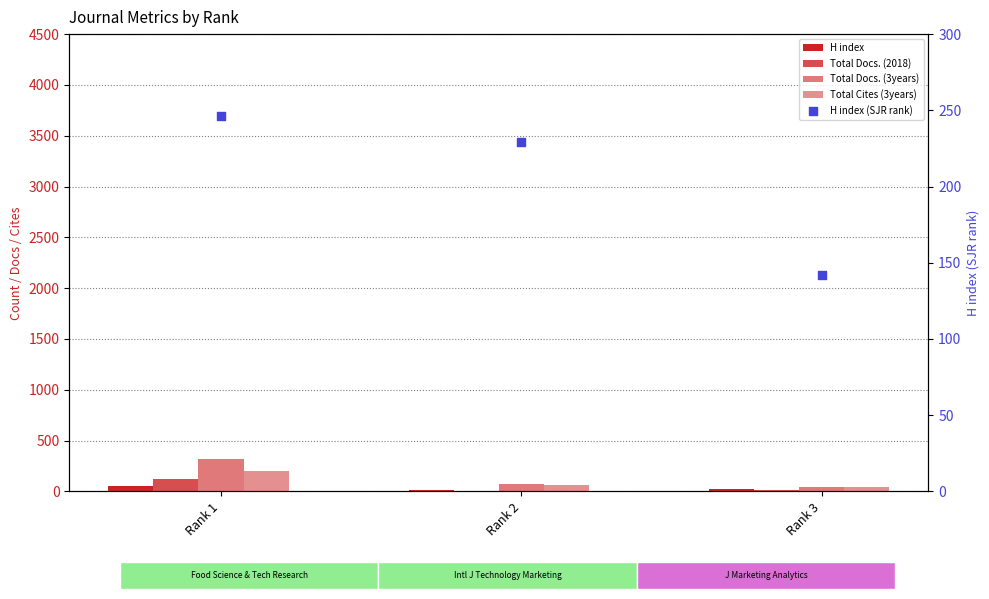

Which series has the largest total across all categories?

H index (SJR rank)